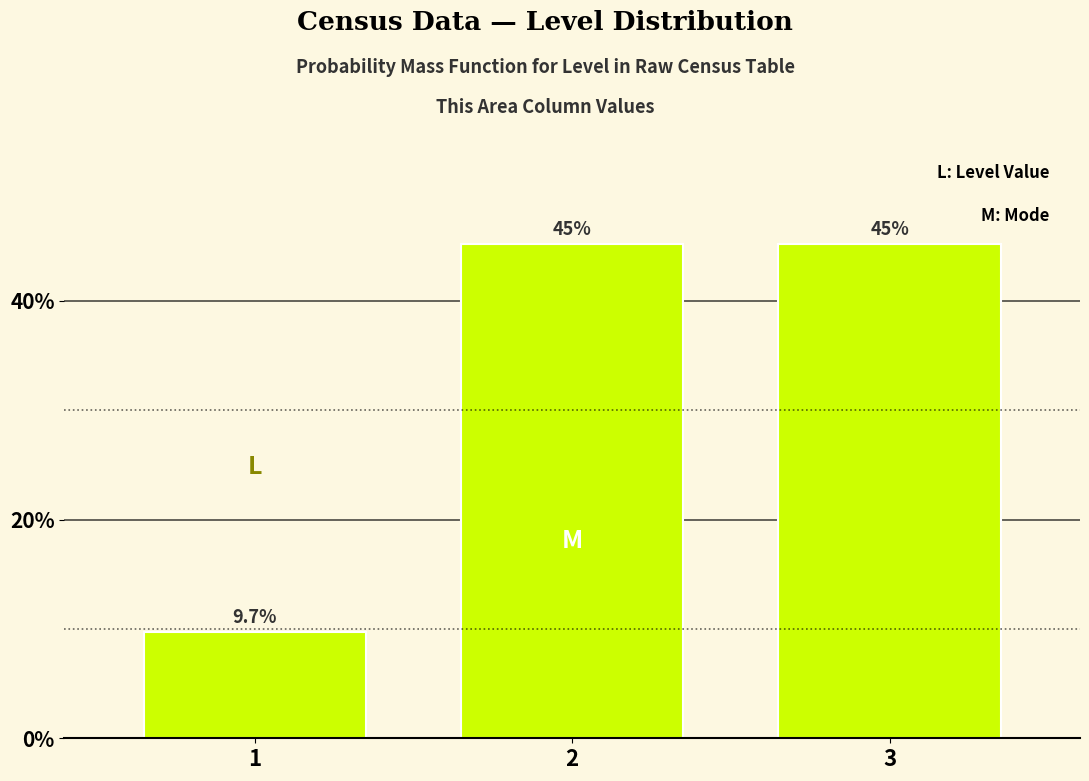

Reading right to left, what are all the values shown in this chart?

45.2	45.2	9.7